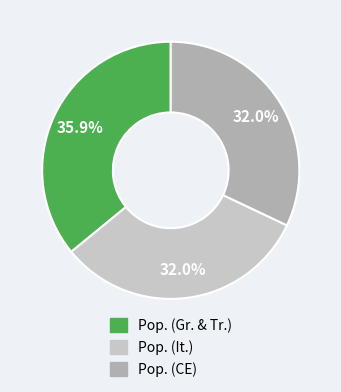

What percentage is the Pop. (CE) slice, to the nearest percent?

32%